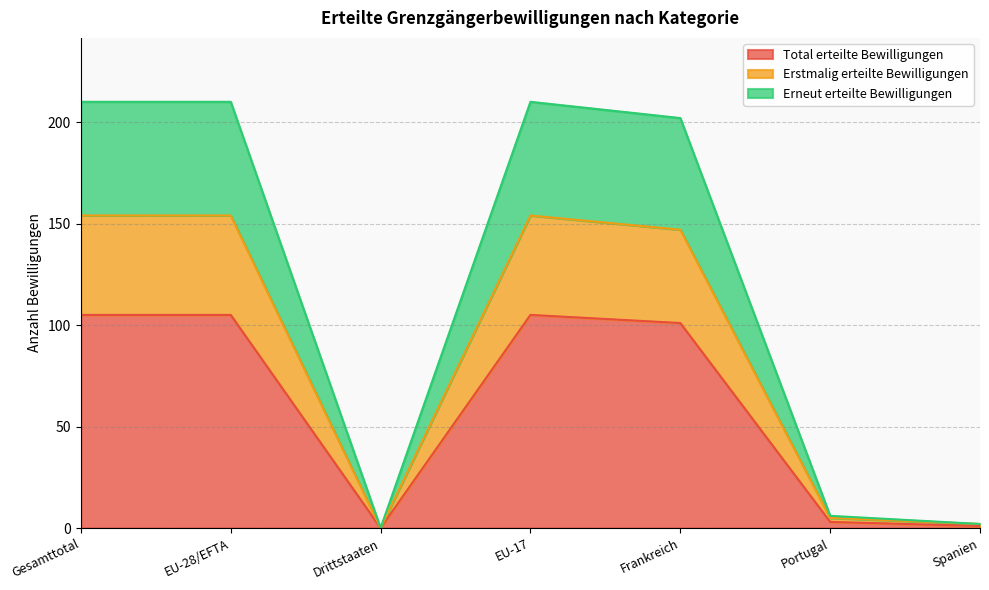

What is the label of the 15th point from the right?

EU-28/EFTA